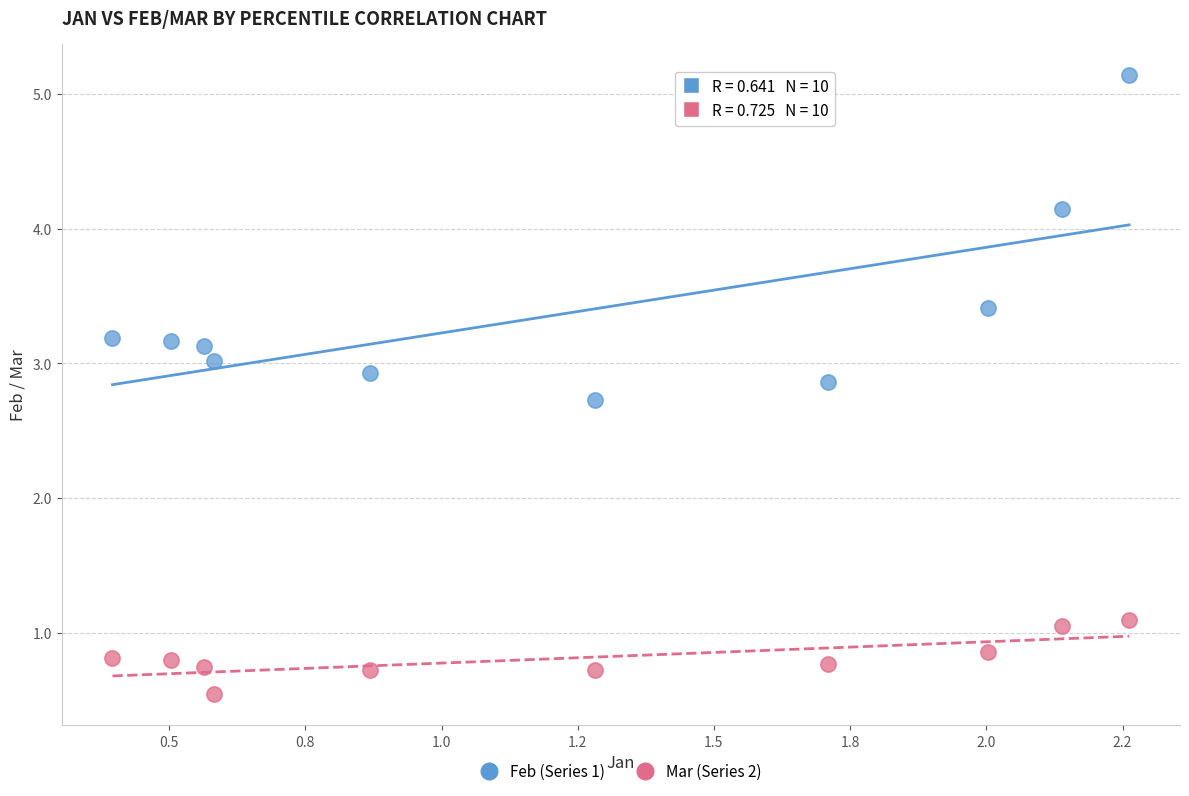

Which series contains the lowest Y value?

Mar (Series 2)